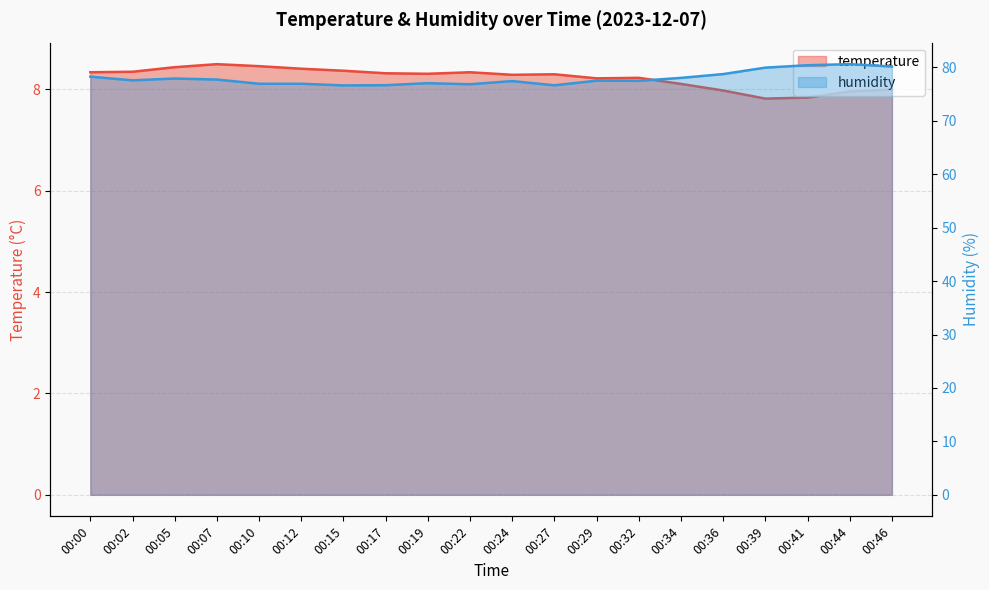

What is the sum of all humidity values?

1559.8